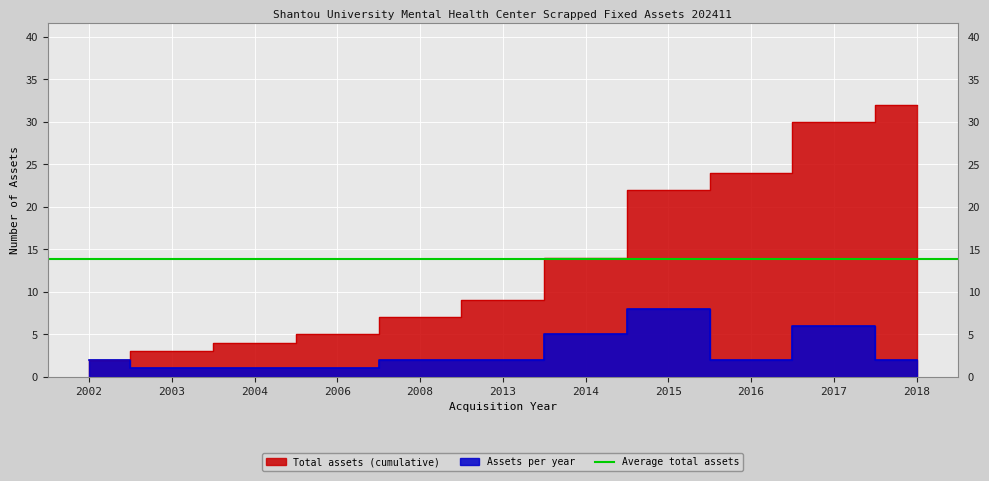

The Total assets (cumulative) series shows 2 at 2004. True or false?

False